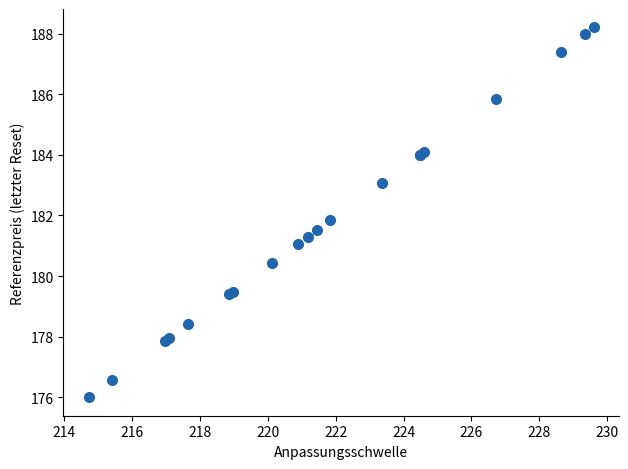

What Y value in the scatter plot is closest to 182?

181.8